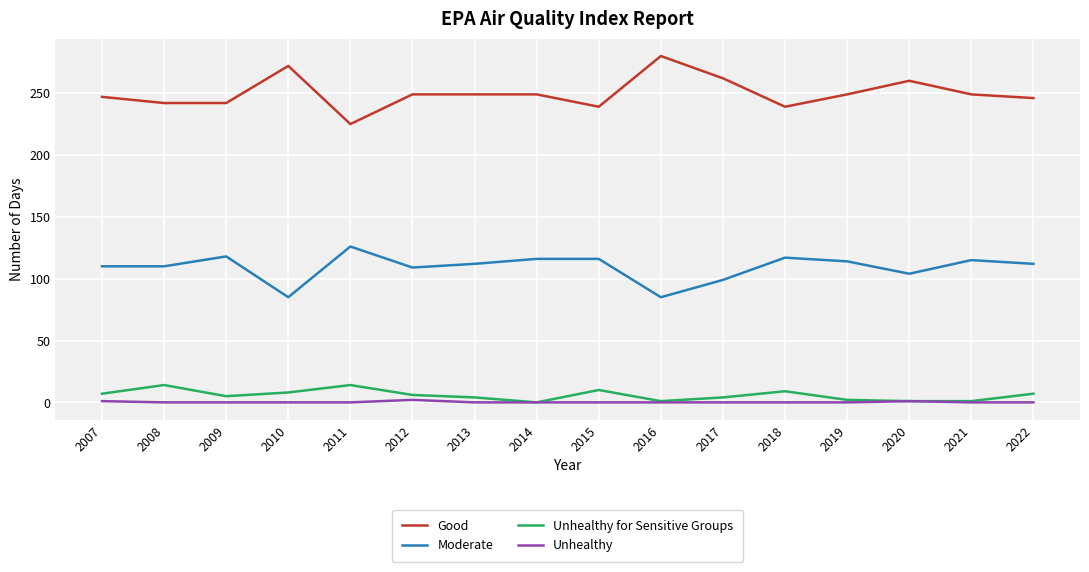

Which series has the largest total across all categories?

Good